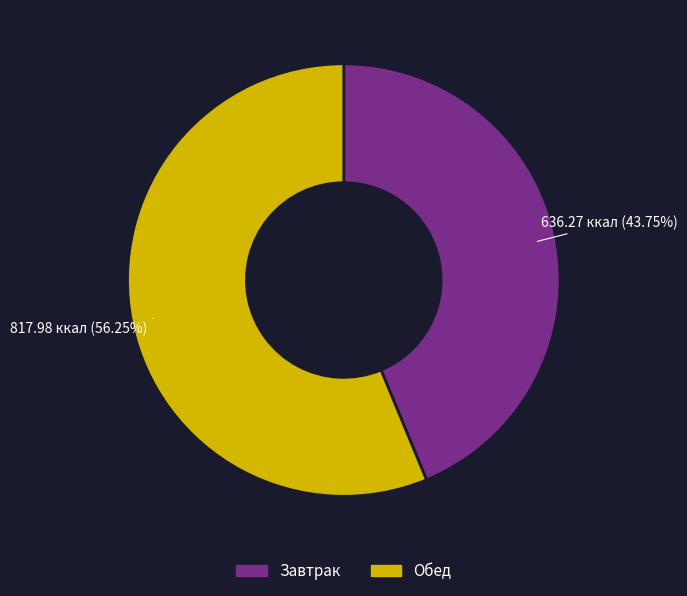

To the nearest percent, what is the average slice percentage?

50%